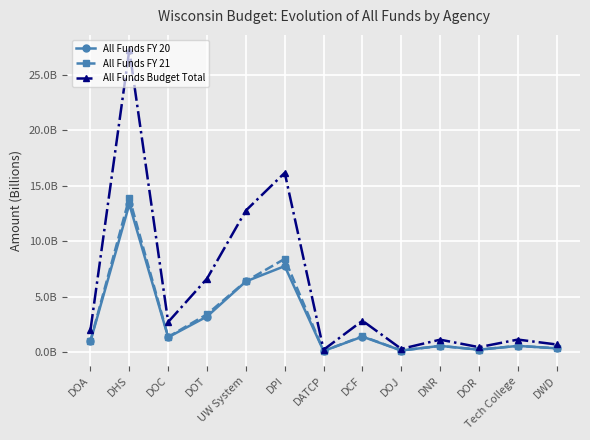

Is this an area chart (filled region under the line)?

No